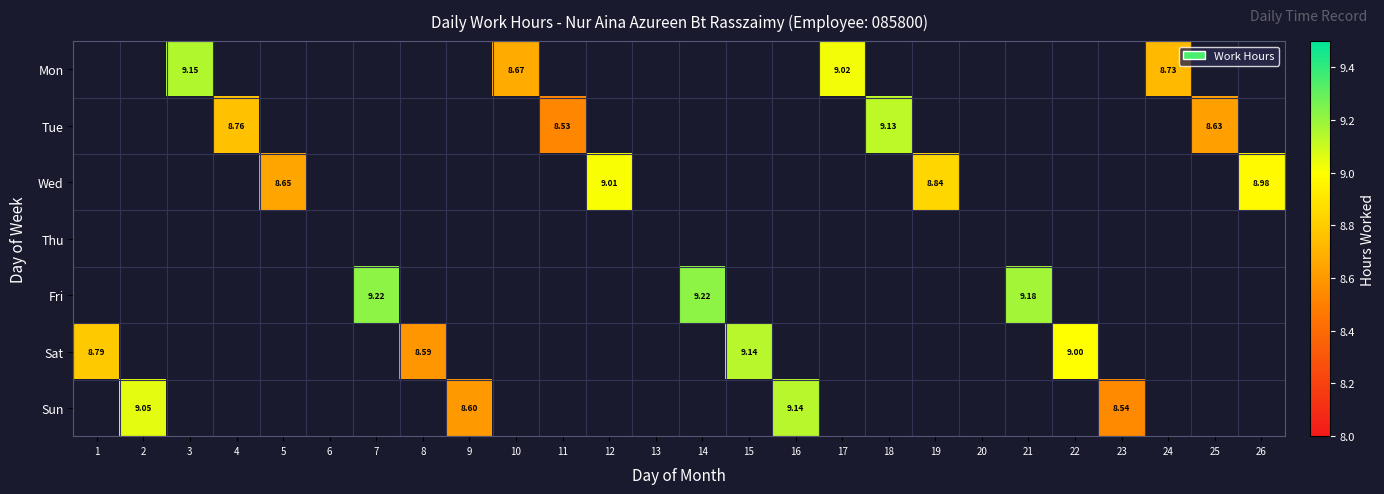

Which label corresponds to the largest value in the chart?

7